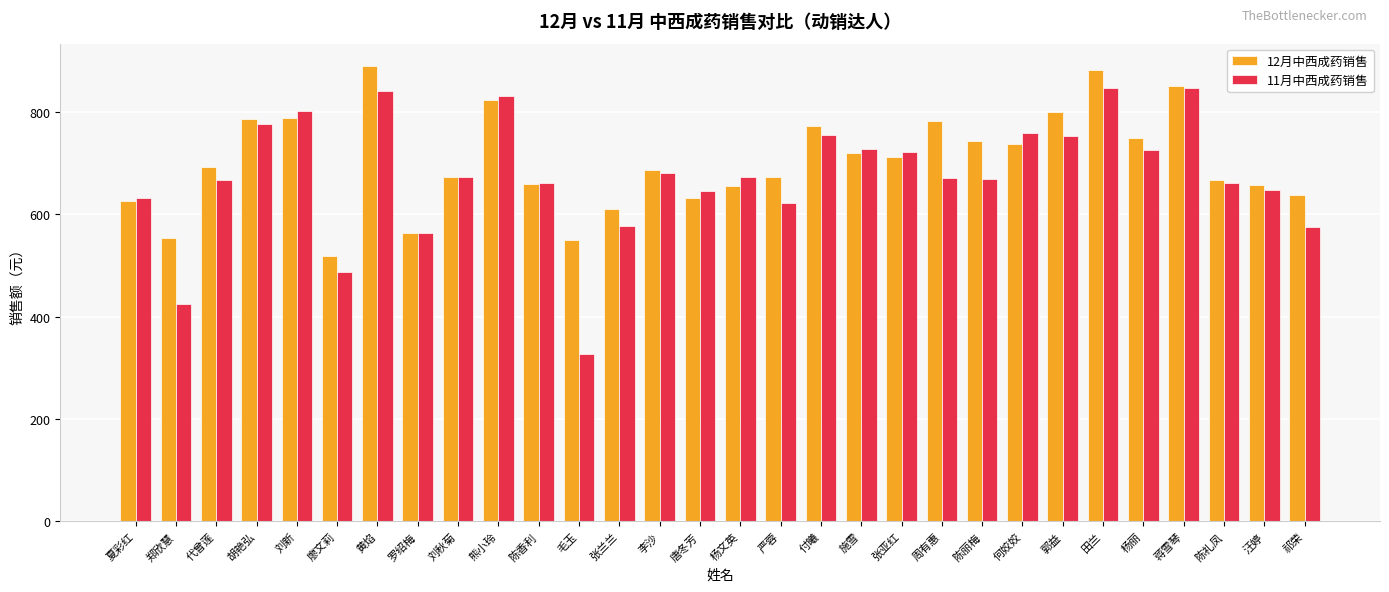

What is the sum of the 11月中西成药销售 values at 刘新 and 熊小玲?

1632